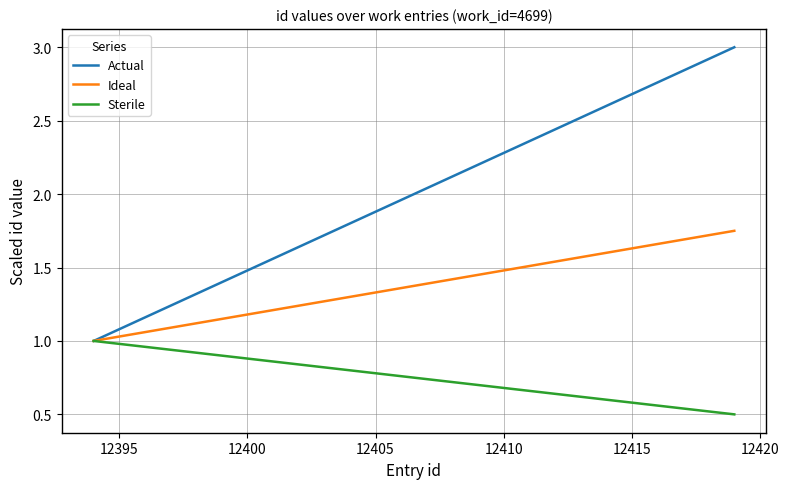

Which series has the widest spread of values?

Actual